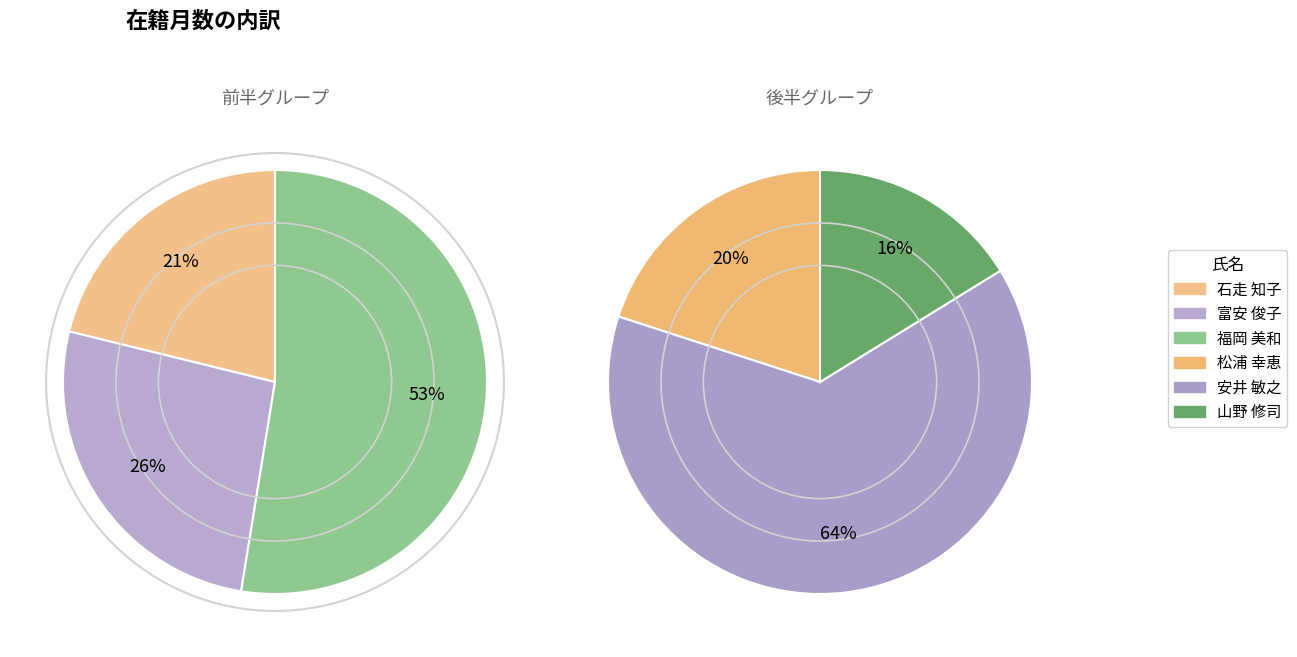

What is the ratio of the value at 山野 修司 to the value at 福岡 美和?

0.9